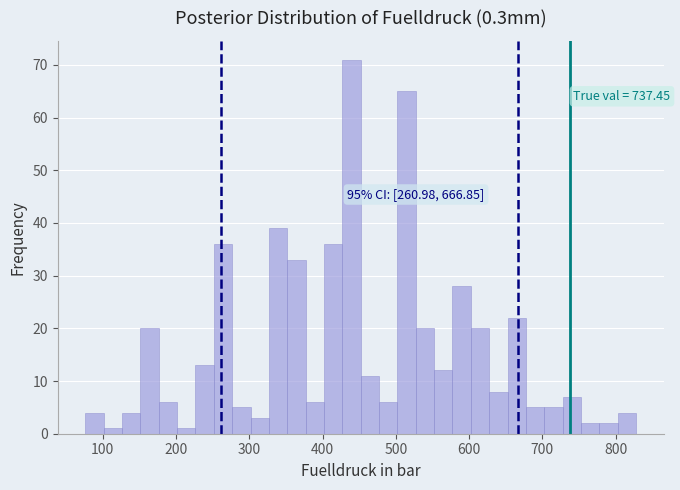

Around what value on the x-axis is the tallest bar? Give the approximate position of its centre, as read against the axis.

440